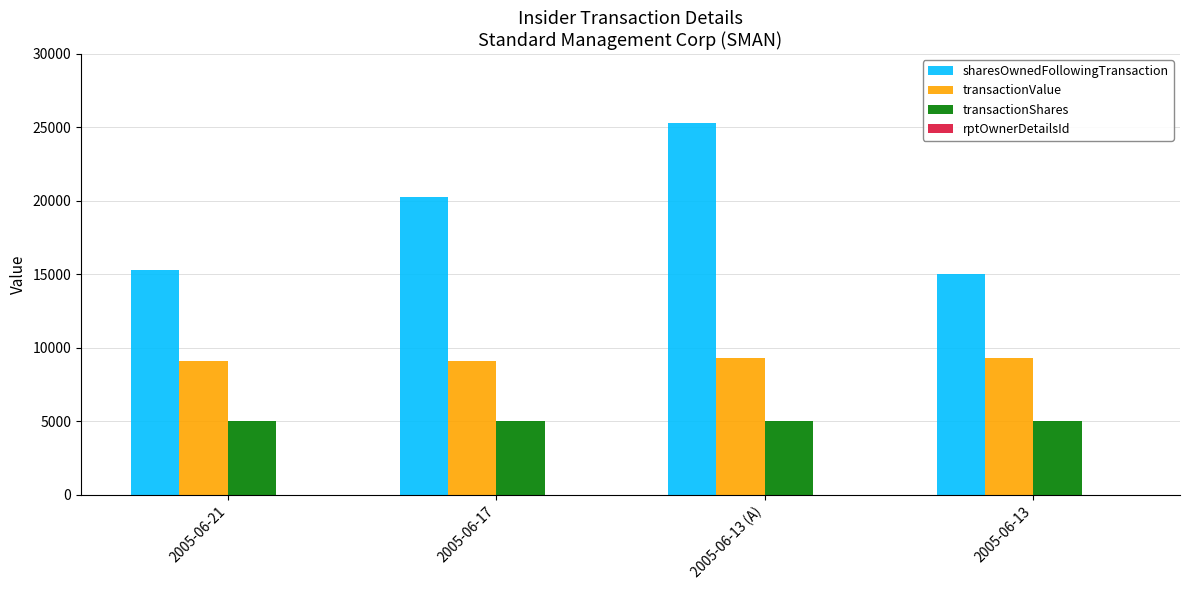

Does the chart contain stacked bars?

No